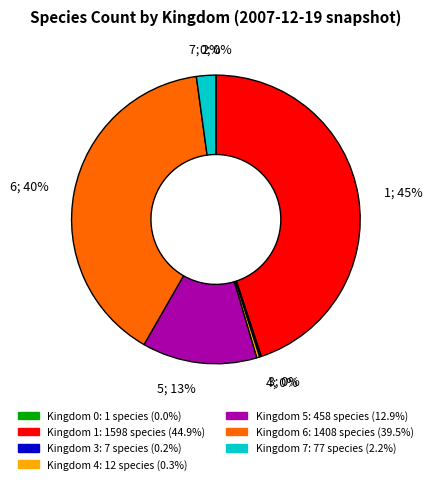

Is there any slice that represents more than half of the pie?

No